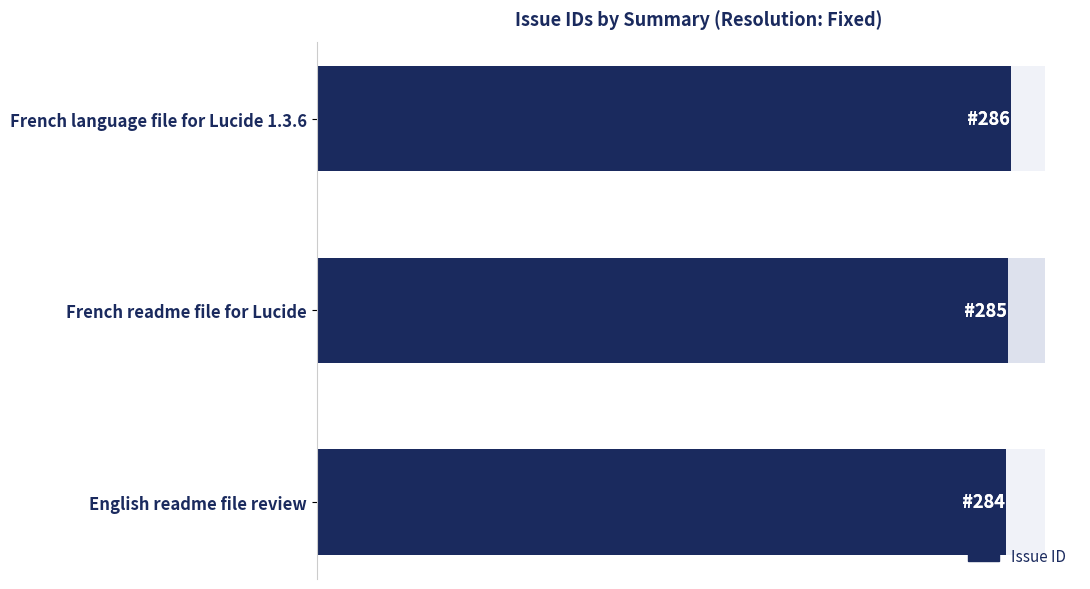

What is the average value?

285